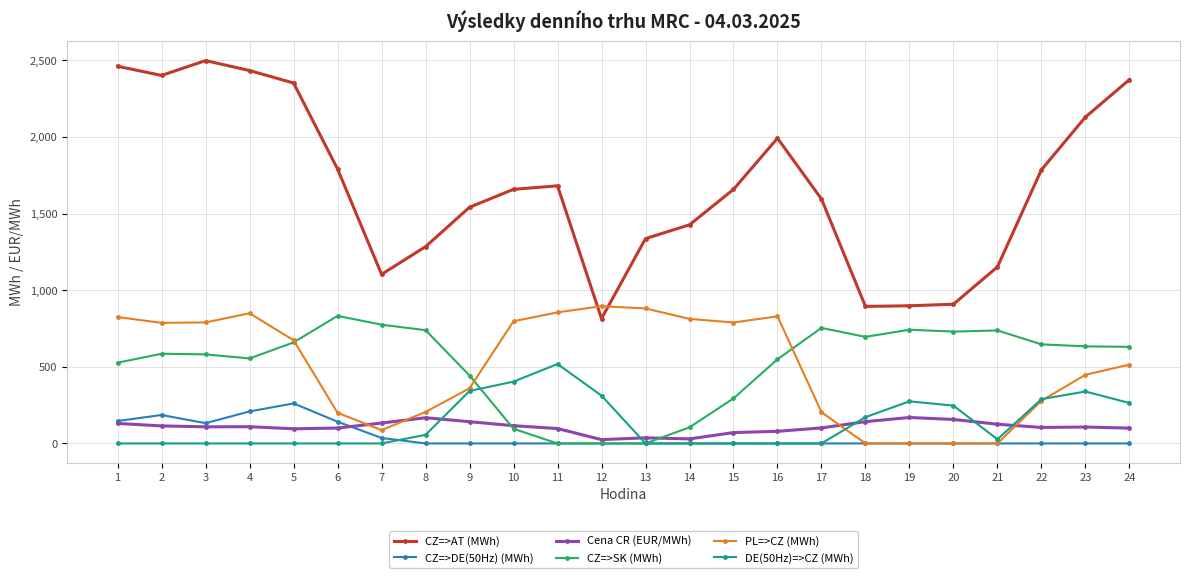

What is the difference between the CZ=>DE(50Hz) (MWh) values at 1 and 11?

146.4